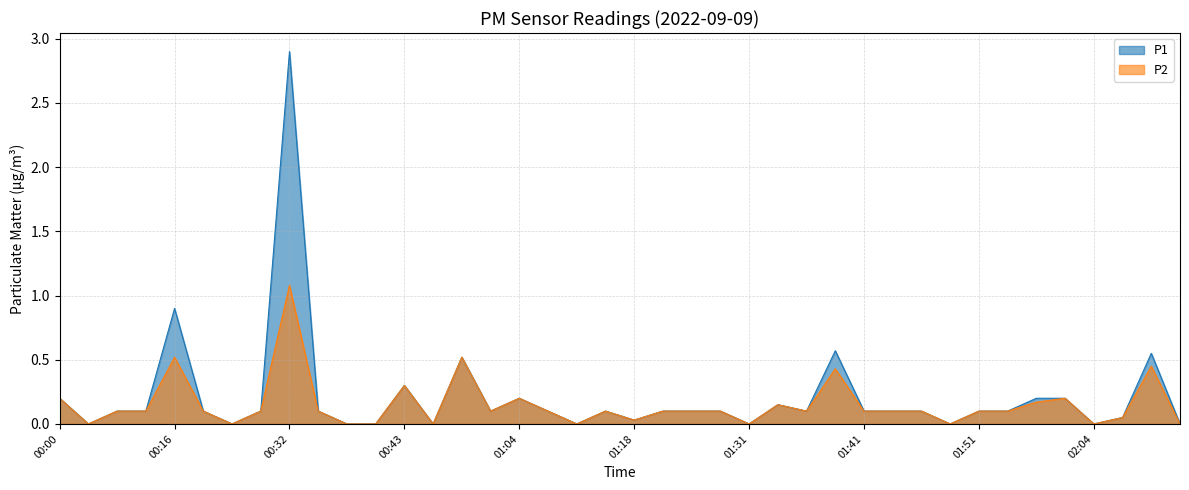

What position from the left is 01:23?

22